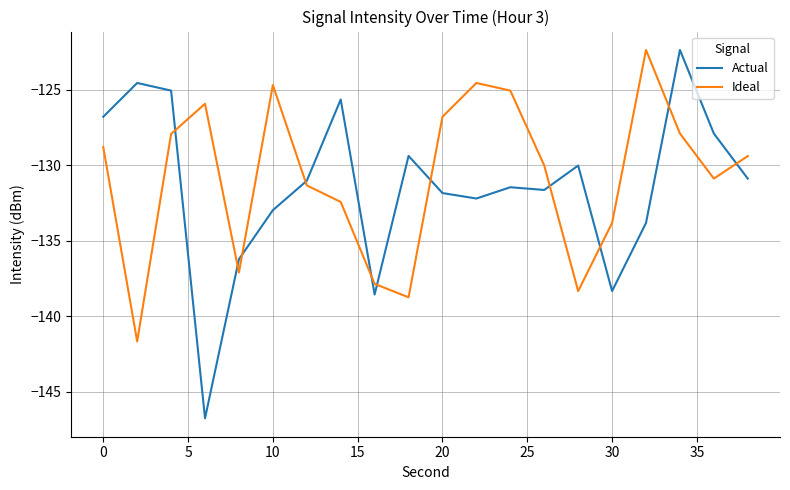

How many distinct data groups are displayed?

2